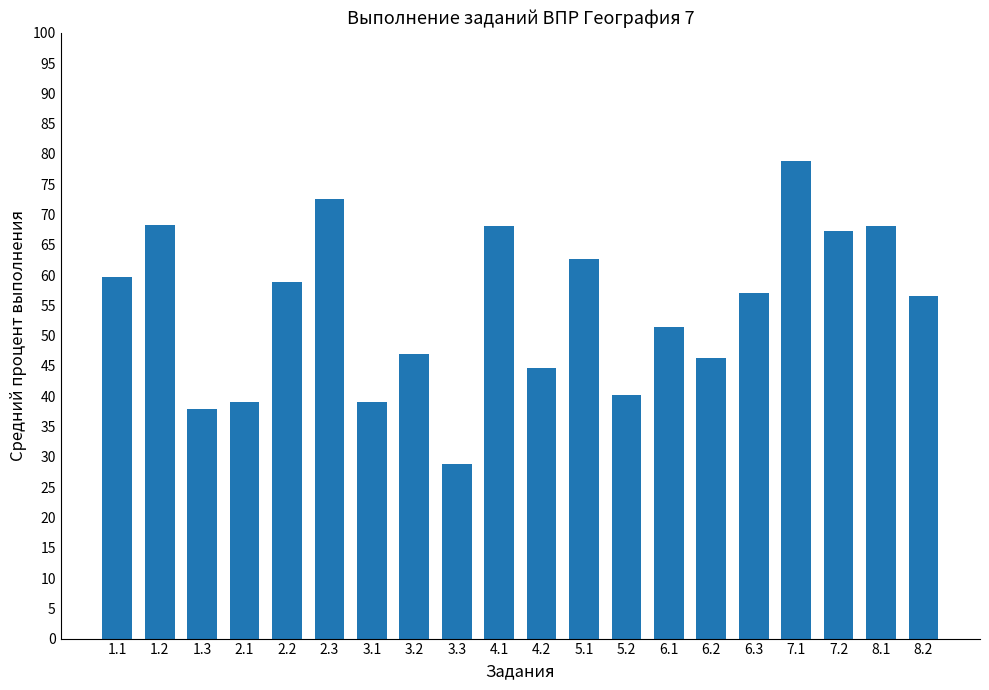

Which category has the highest value across all series?

7.1